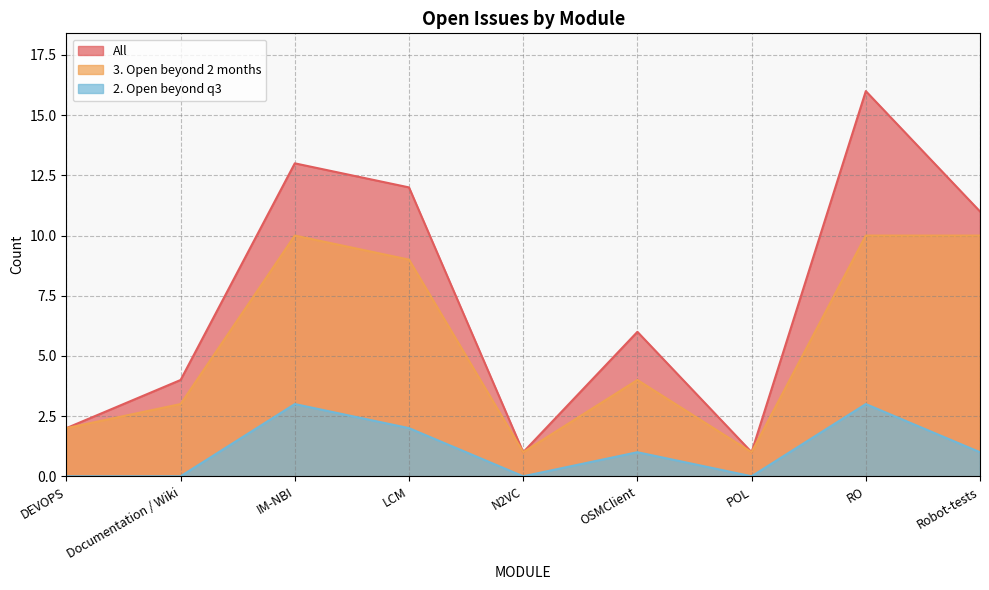

What are all the series names shown in the legend?

All, 3. Open beyond 2 months, 2. Open beyond q3